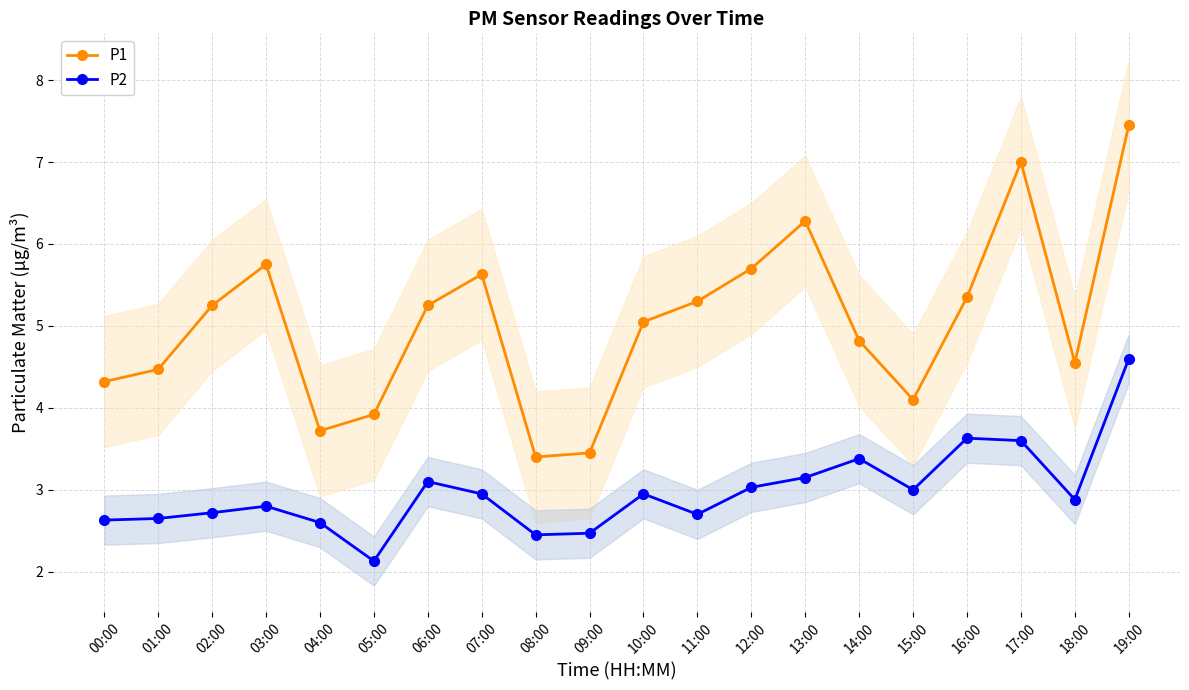

Which has a higher value, 07:00 or 14:00?

07:00